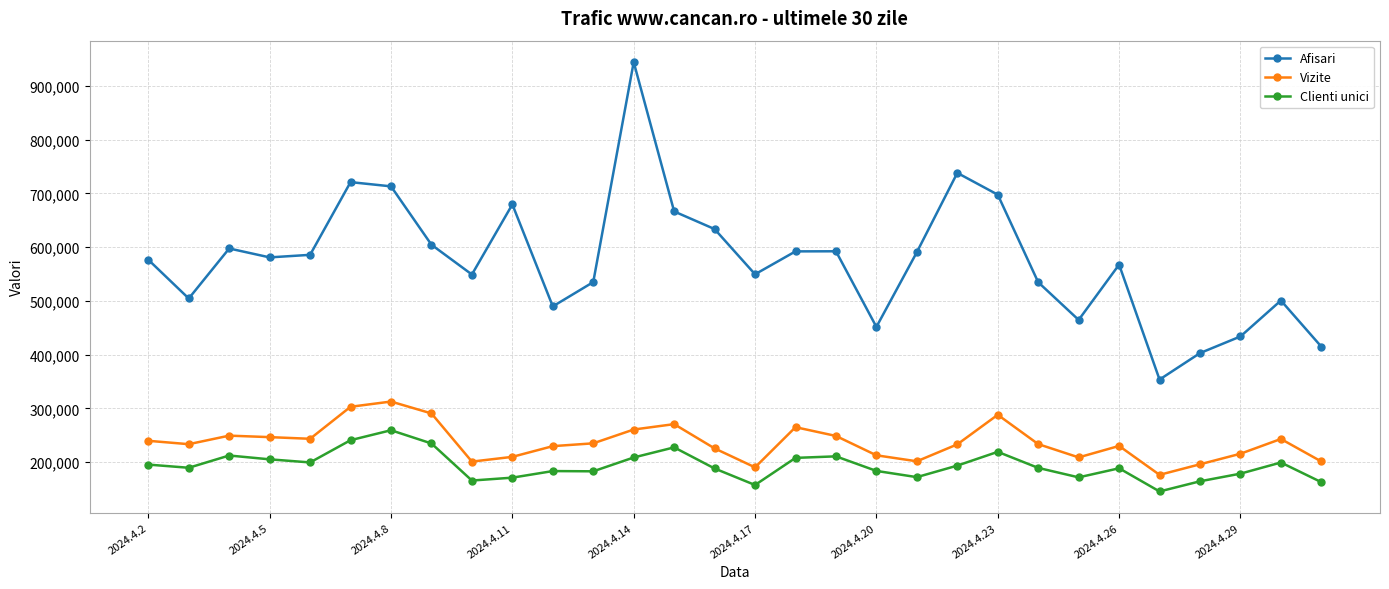

What is the difference between the maximum and minimum values in the Afisari series?

590477